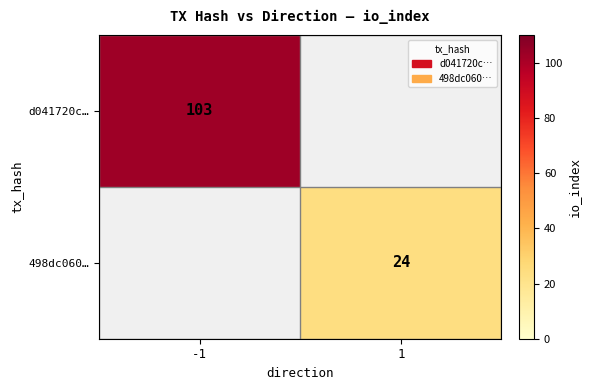

The value of 498dc060… at 1 is 24. True or false?

True